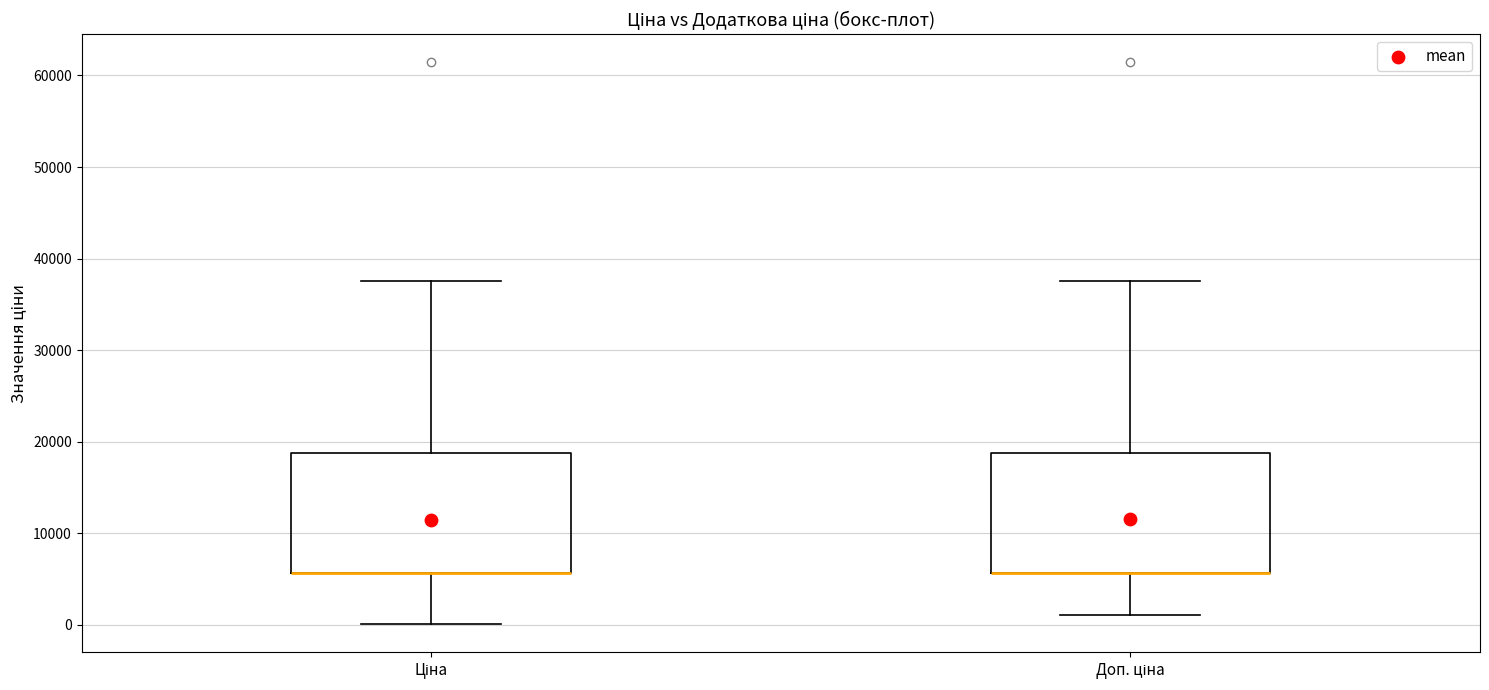

Where does the upper whisker of the box for Доп. ціна end on the y-axis? The values are not printed on the chart, so give them approximately, as read against the axis.

38000